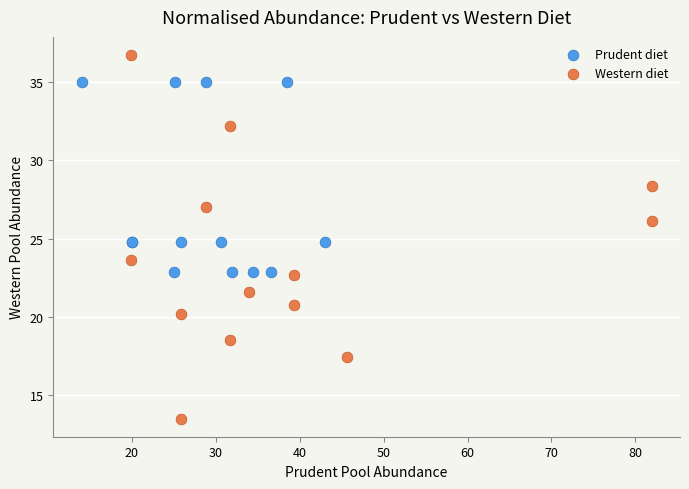

Which series contains the highest Y value?

Western diet